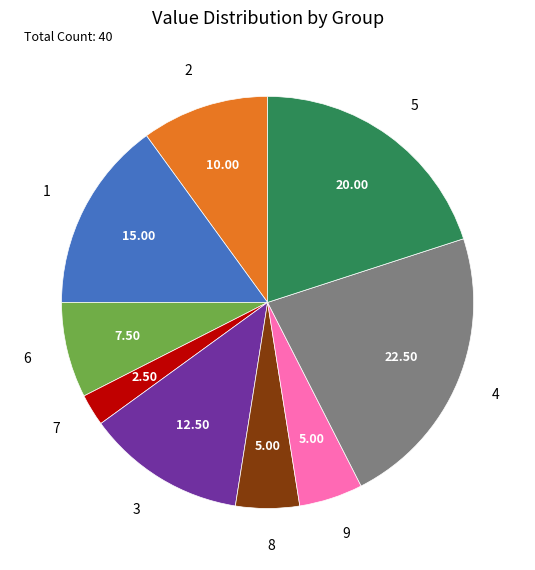

What is the largest slice in the pie chart?

4